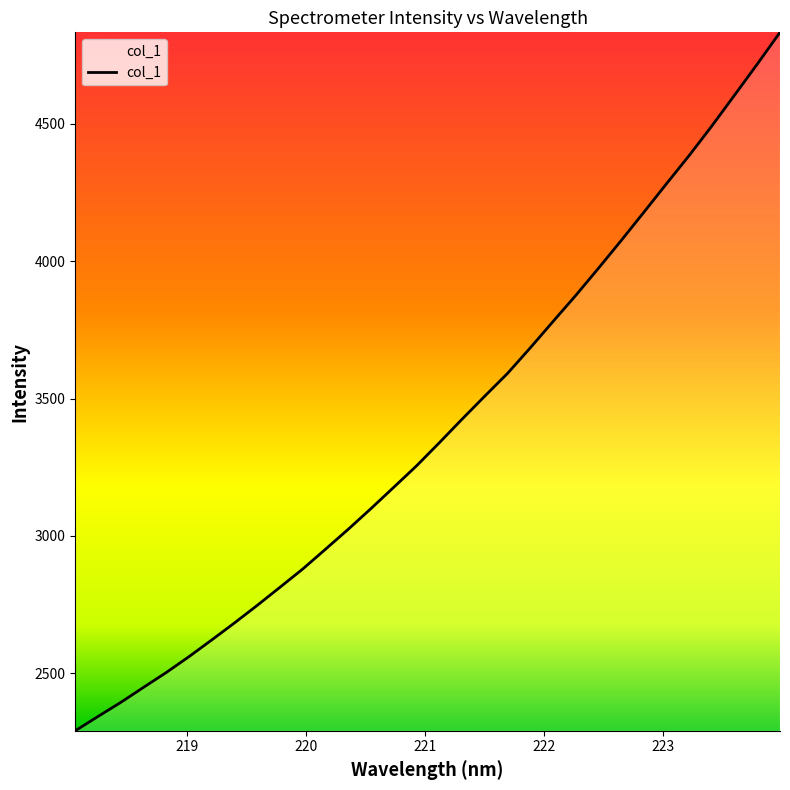

What is the greatest value displayed?

4833.7